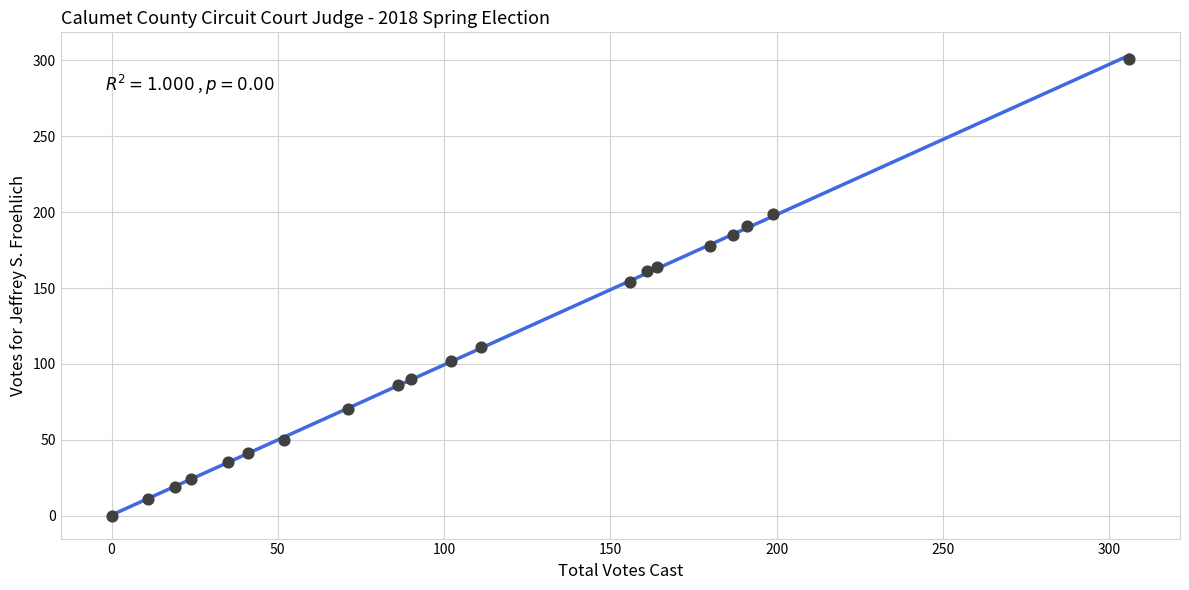

What Y value in the scatter plot is closest to 150?

154